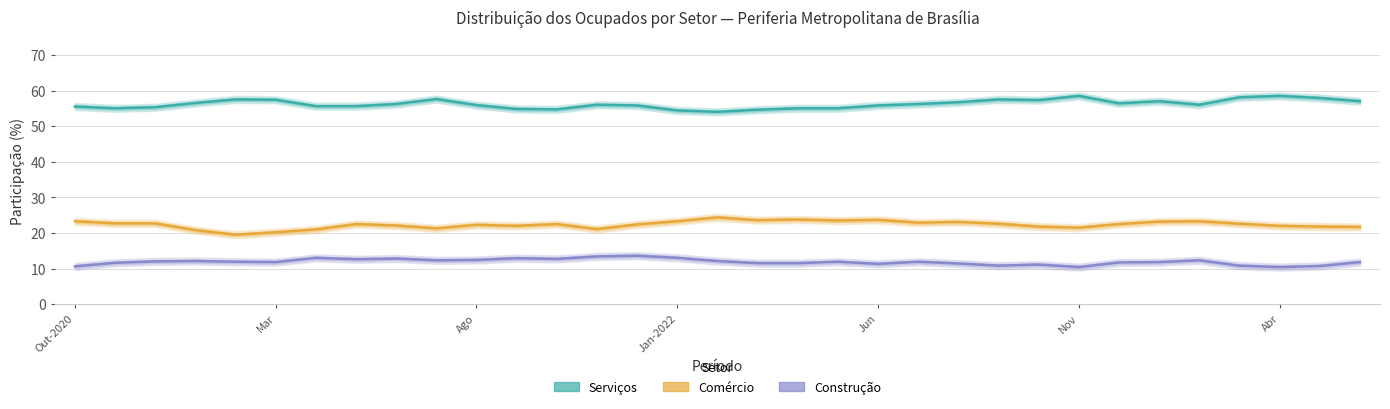

What is the maximum value for Construção?

13.6